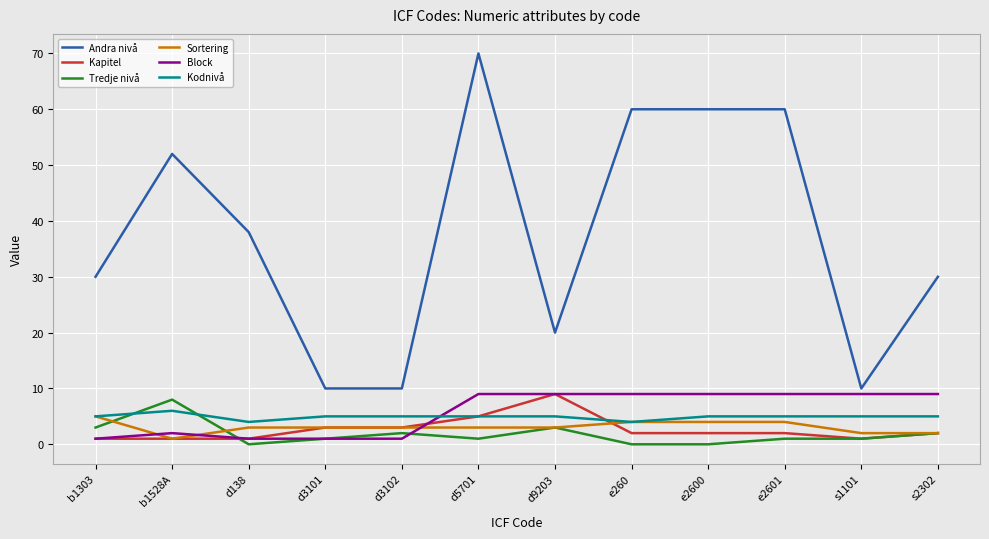

Is the value of Kapitel at s1101 greater than the value of Tredje nivå at s2302?

No